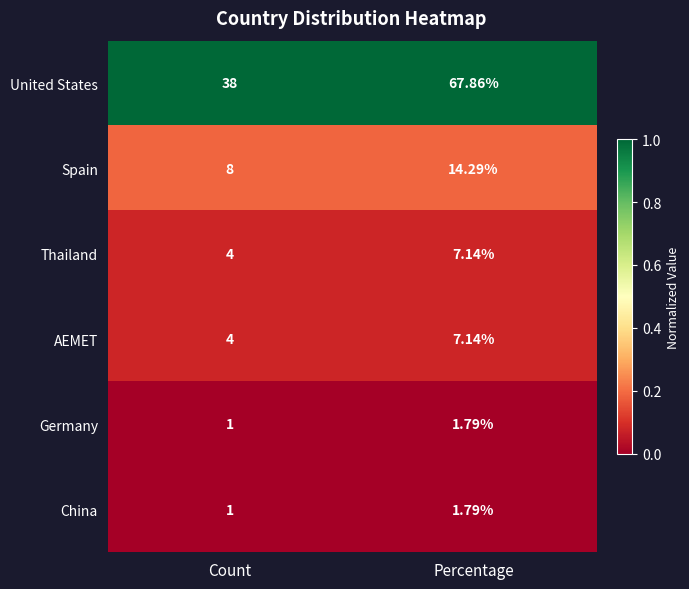

Which series has the largest total across all categories?

United States